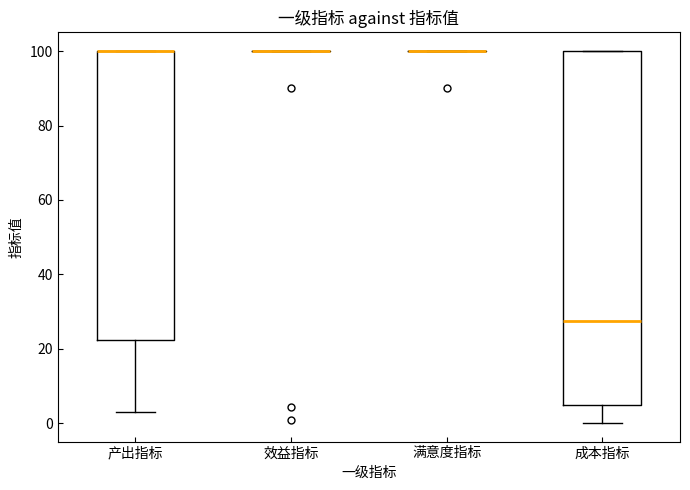

Reading left to right, transcribe this box plot: for each box, give where its median line is, the range the box spans, and where its two whiskers end, as read against the y-axis. The values are not printed on the chart, so give them approximately, as read against the axis.

产出指标: median 100 (drawn on the box's upper edge), box 22 to 100, whiskers 4 to 100
效益指标: box collapsed to a line at 100, whiskers 100 to 100
满意度指标: box collapsed to a line at 100, whiskers 100 to 100
成本指标: median 28, box 6 to 100, whiskers 0 to 100